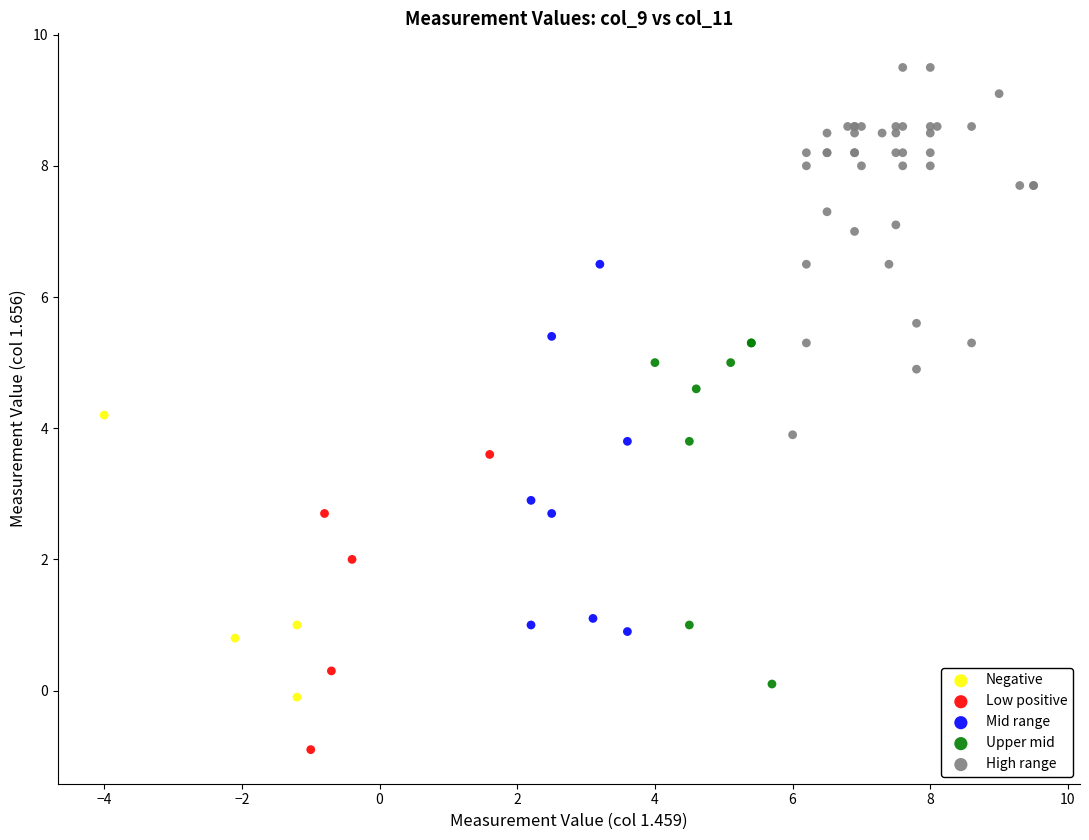

Which series contains the lowest Y value?

Low positive